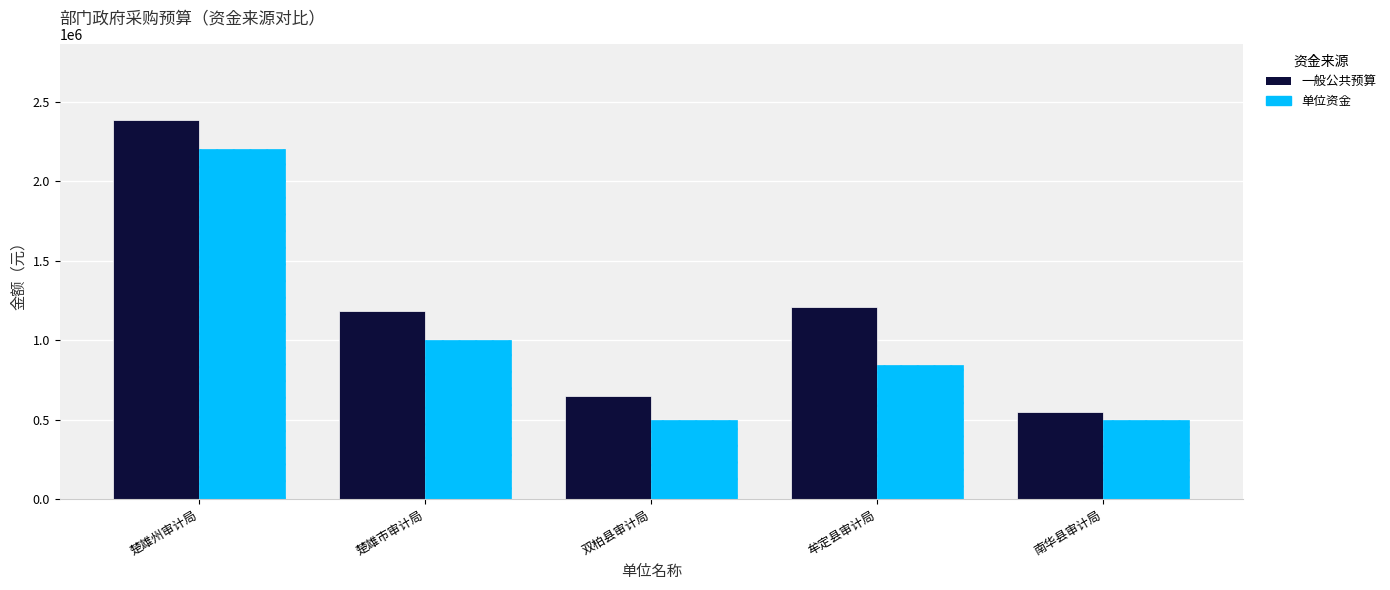

How many distinct data groups are displayed?

2